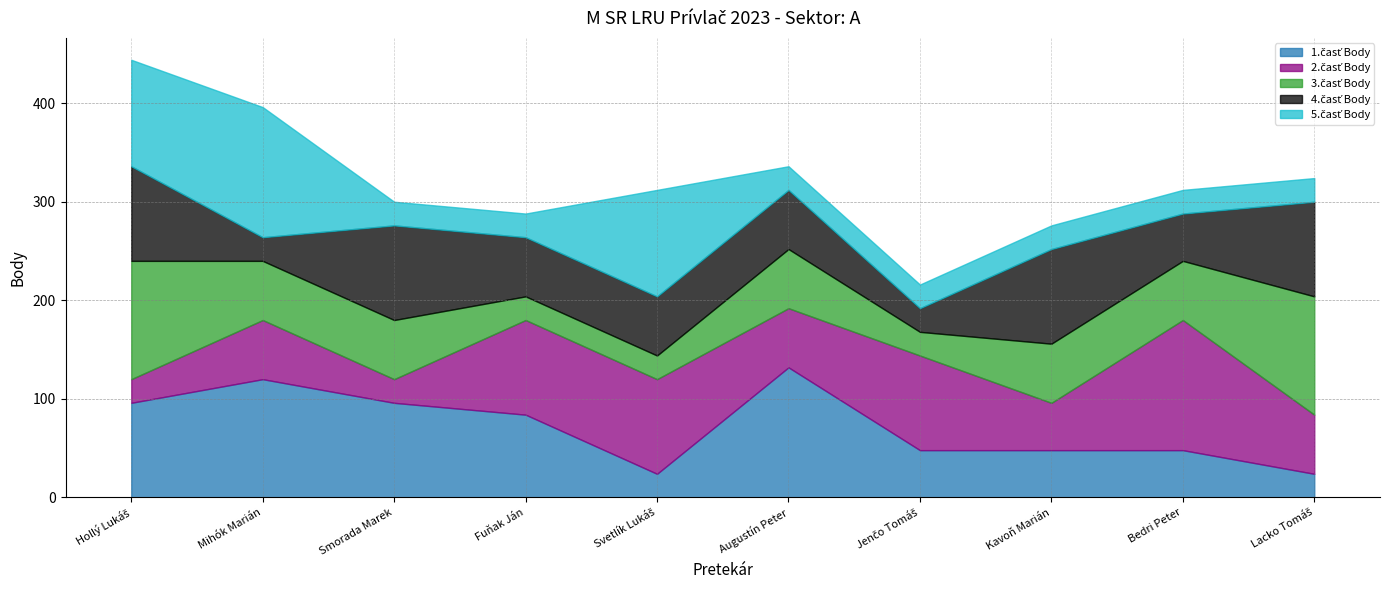

List the series in order of their peak value, highest first.

1.časť Body, 2.časť Body, 5.časť Body, 3.časť Body, 4.časť Body